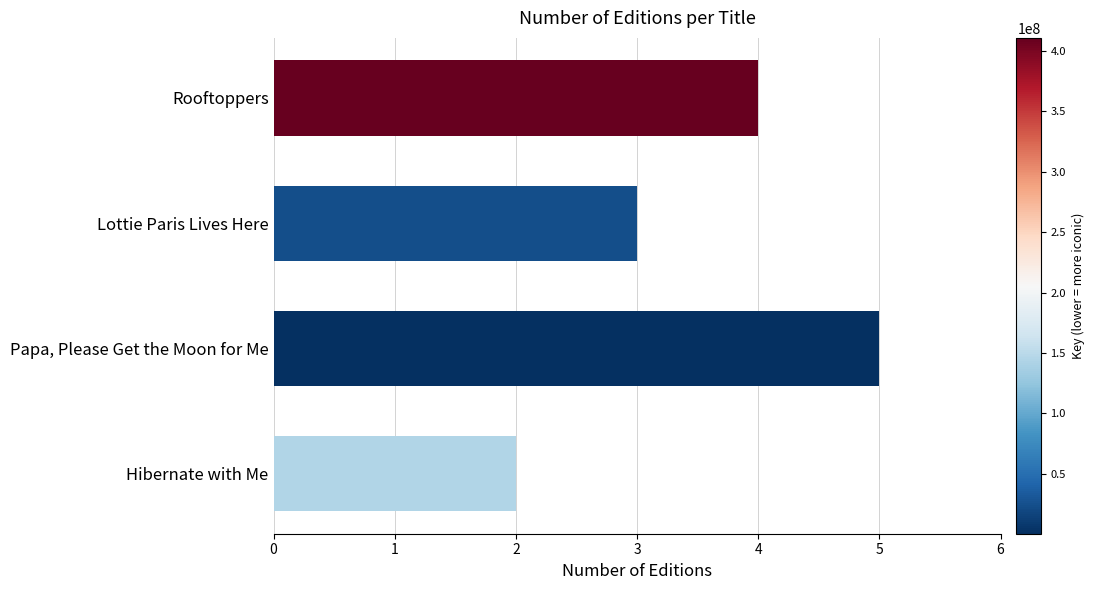

Reading bottom to top, transcribe all the data shown in this chart.

2	5	3	4